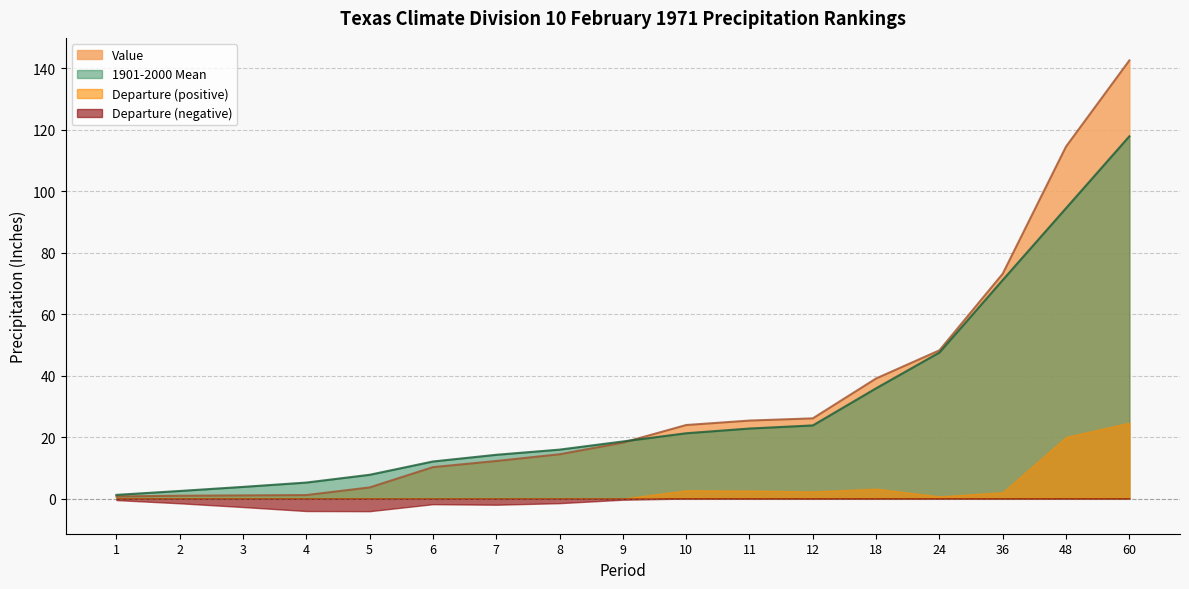

True or false: Value has a value of 114.6 at 48.

True